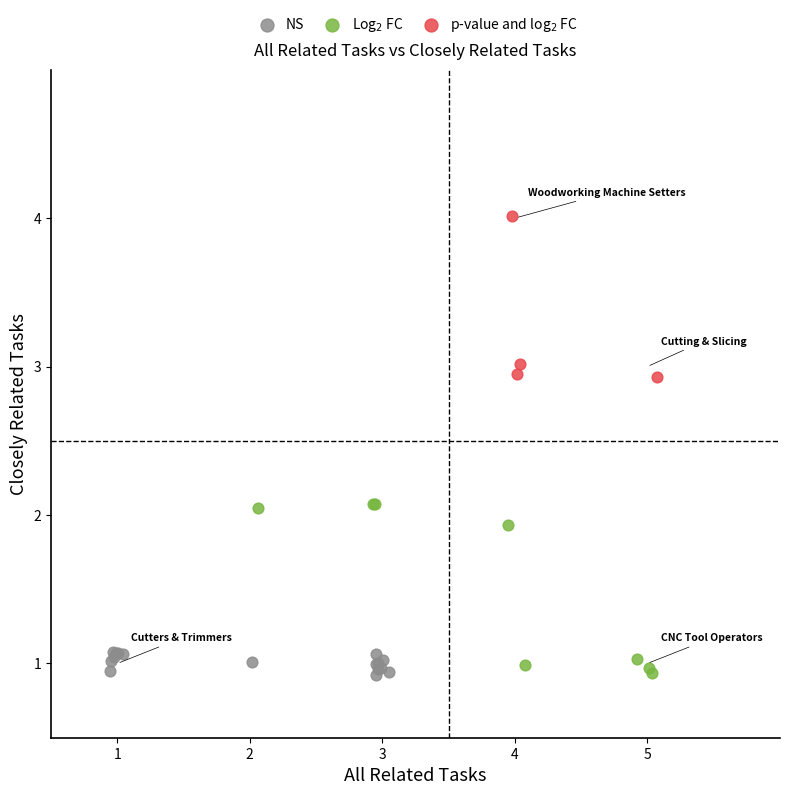

Which series reaches the maximum Y coordinate?

p-value and log$_2$ FC